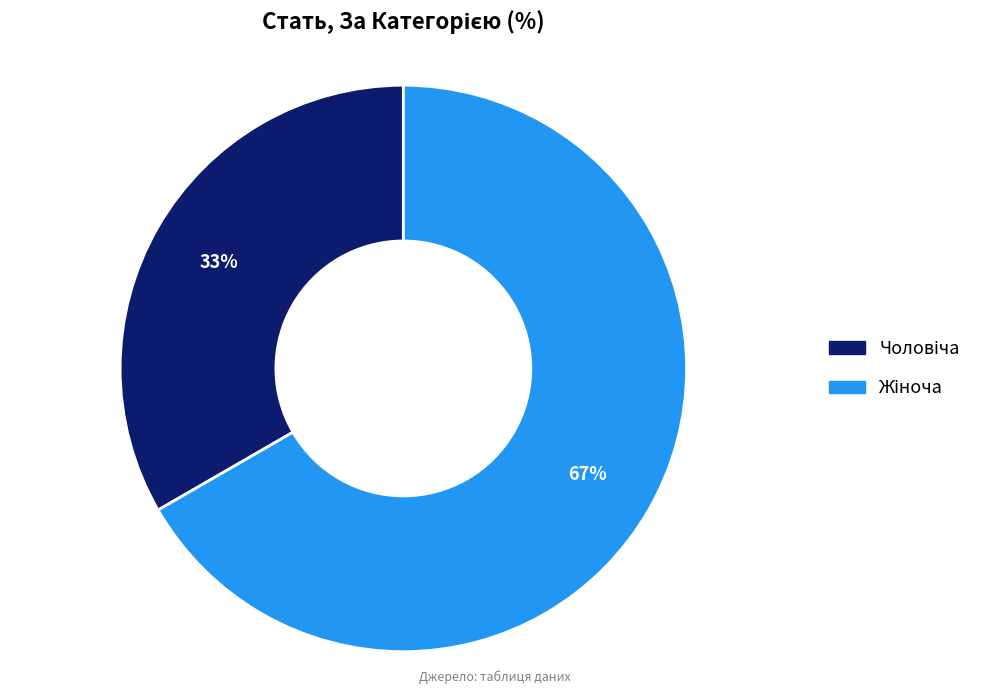

Does any single category account for the majority?

Yes